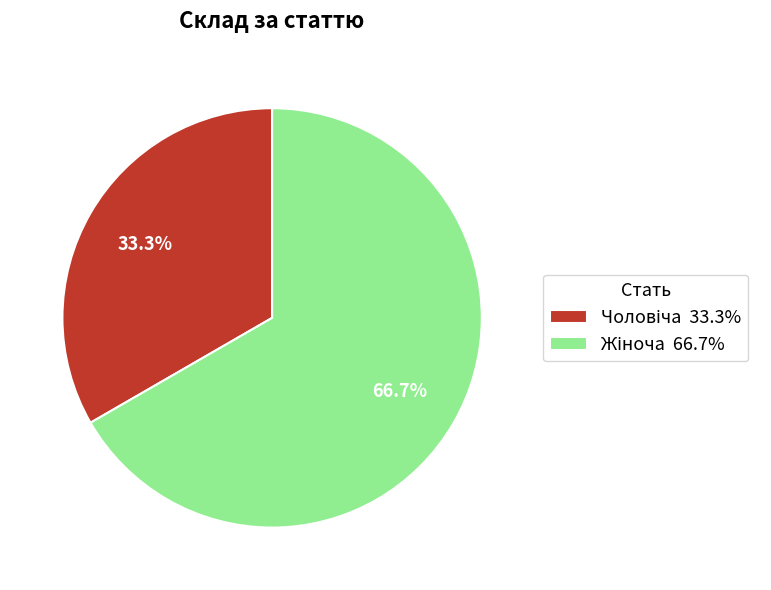

To the nearest percent, what is the difference between the largest and smallest slice percentages?

33%